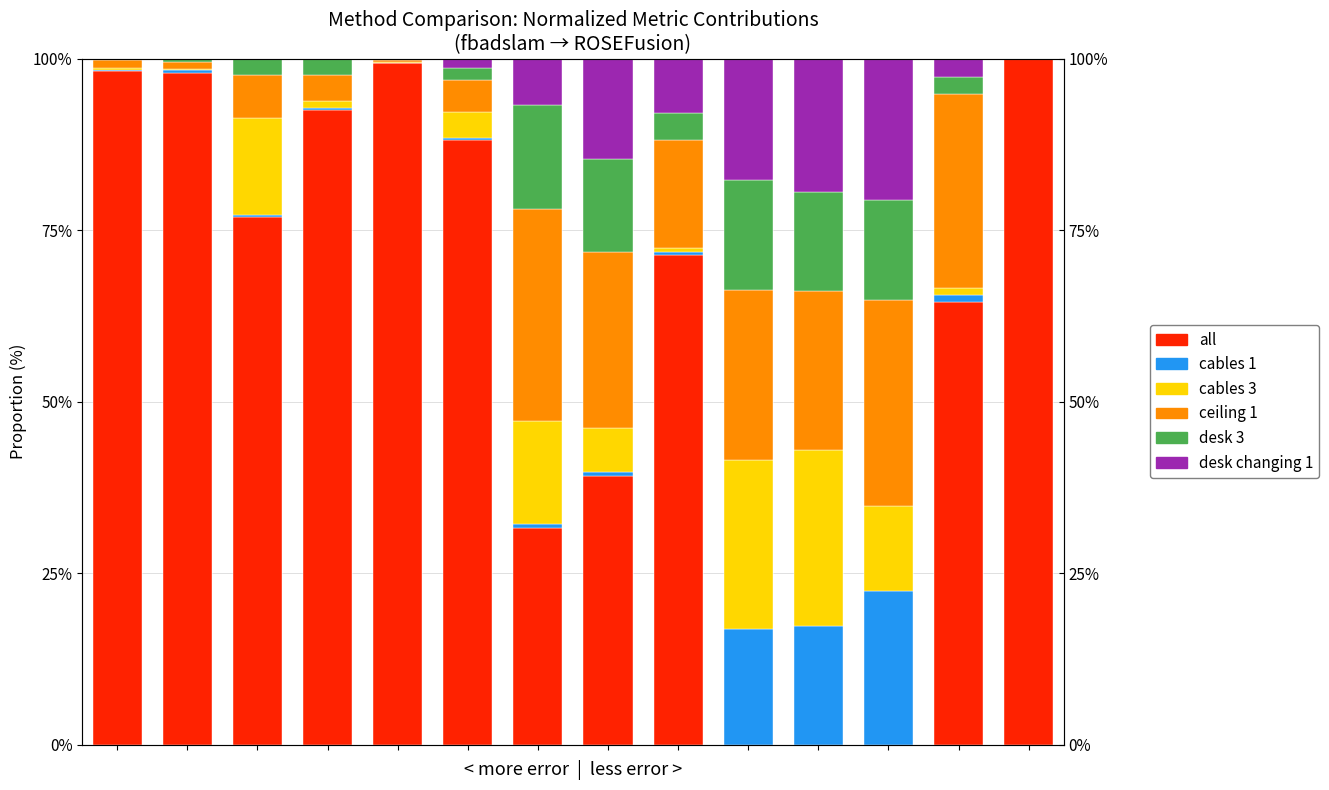

What are all the series names shown in the legend?

all, cables 1, cables 3, ceiling 1, desk 3, desk changing 1